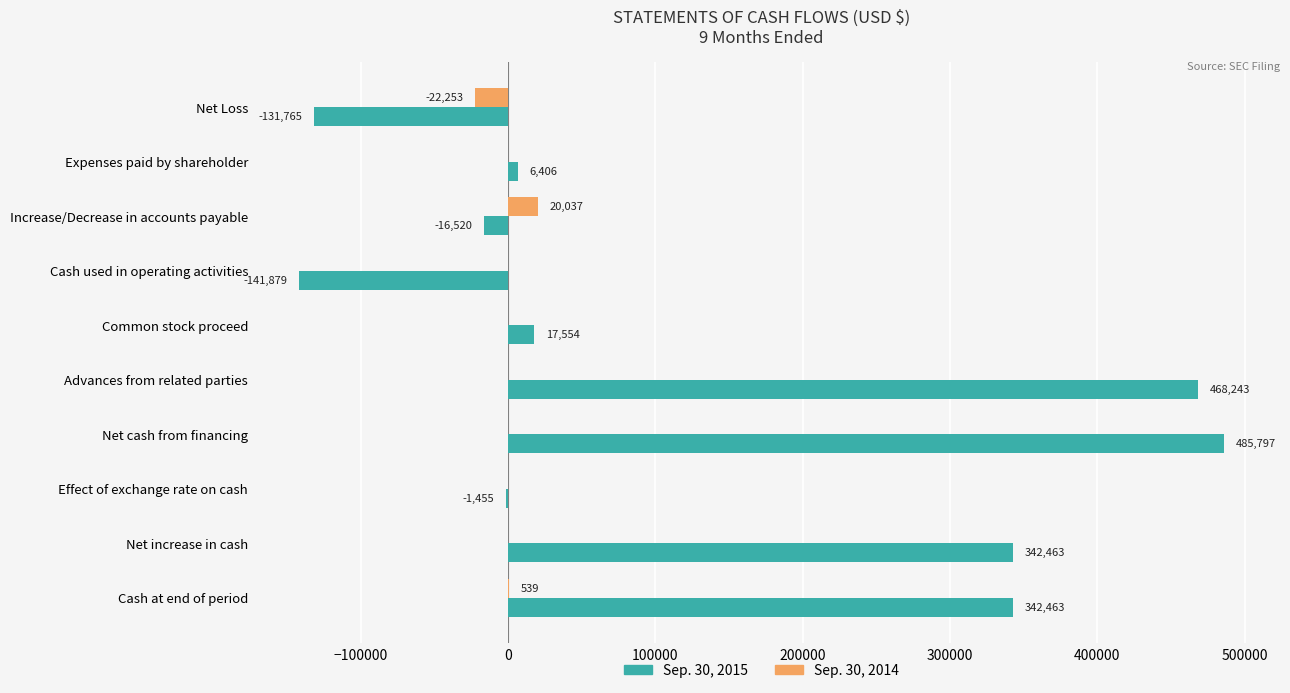

Which series changed the most between Effect of exchange rate on cash and Cash at end of period?

Sep. 30, 2015